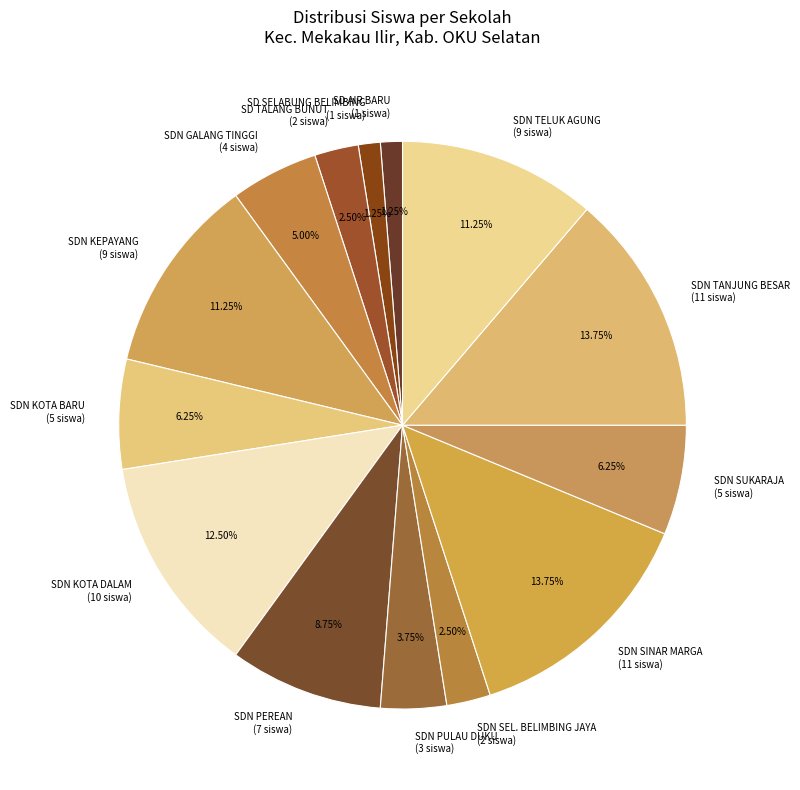

Between SDN KEPAYANG (9 siswa) and SDN GALANG TINGGI (4 siswa), which is larger?

SDN KEPAYANG (9 siswa)